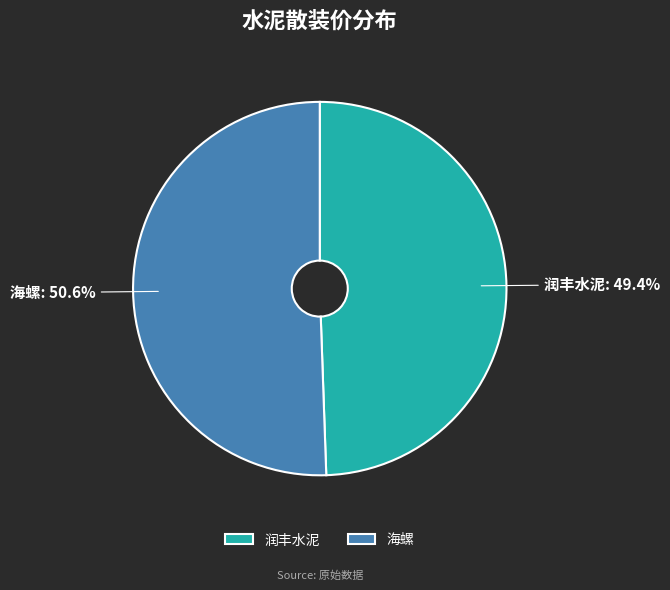

Which category has the biggest portion of the pie?

海螺